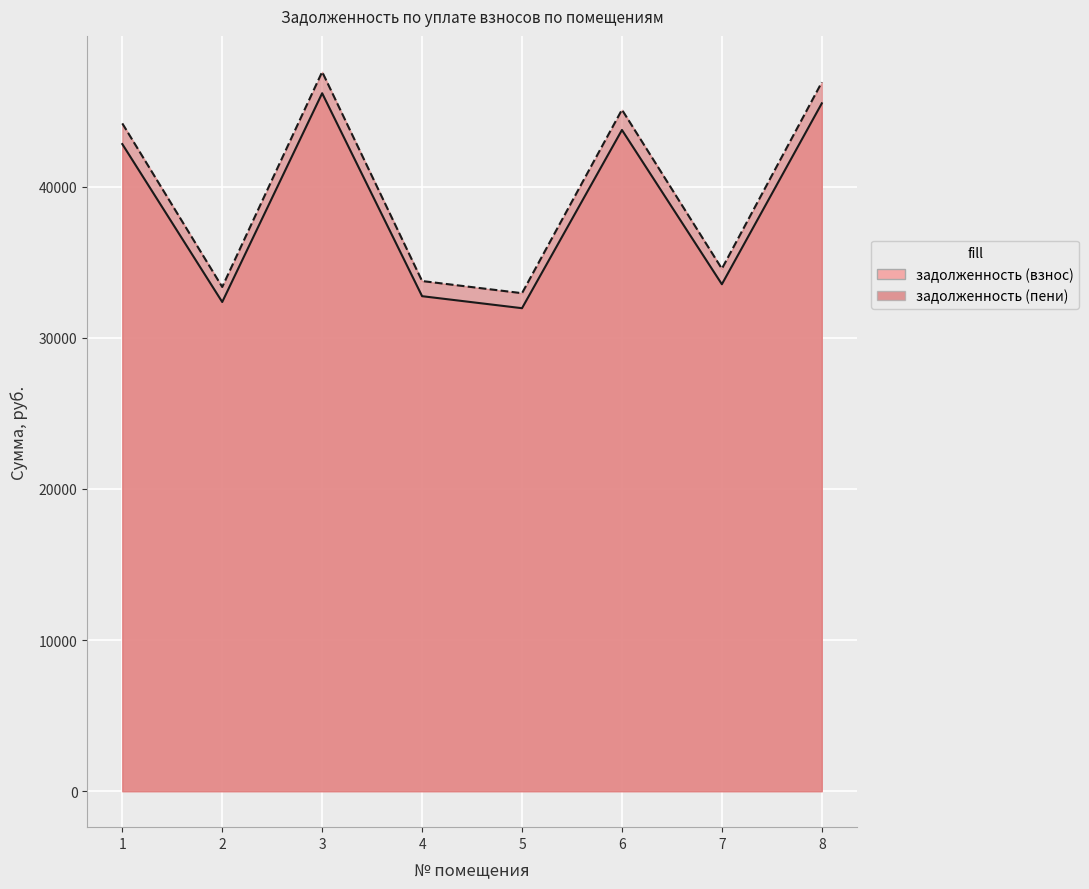

At which category does the chart reach its peak across all series?

3